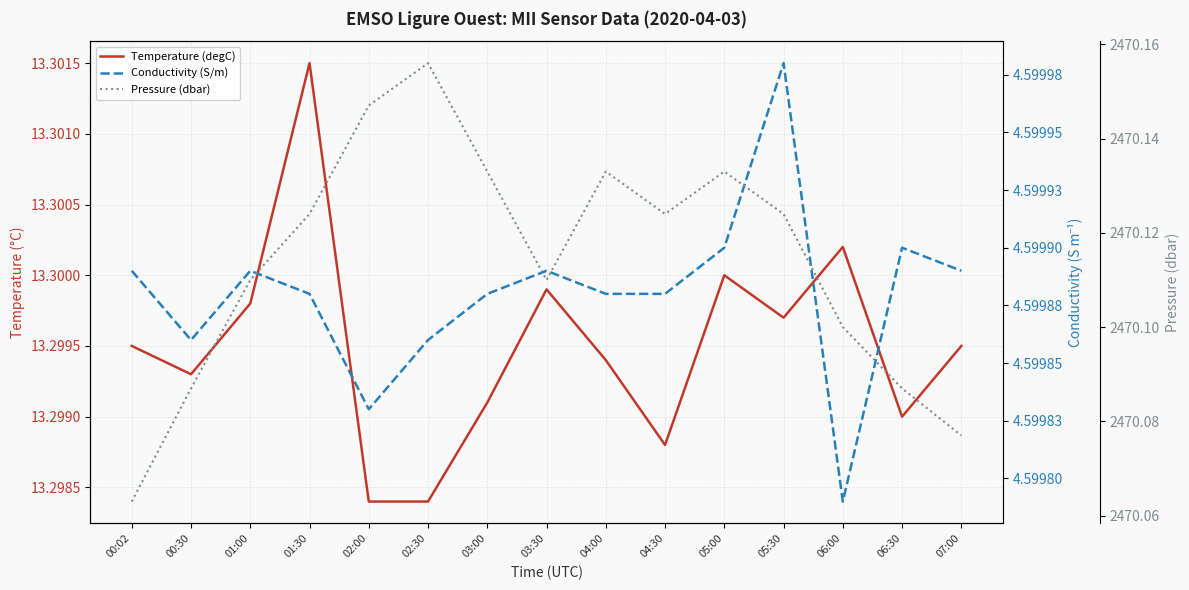

Which series has the widest spread of values?

Pressure (dbar)